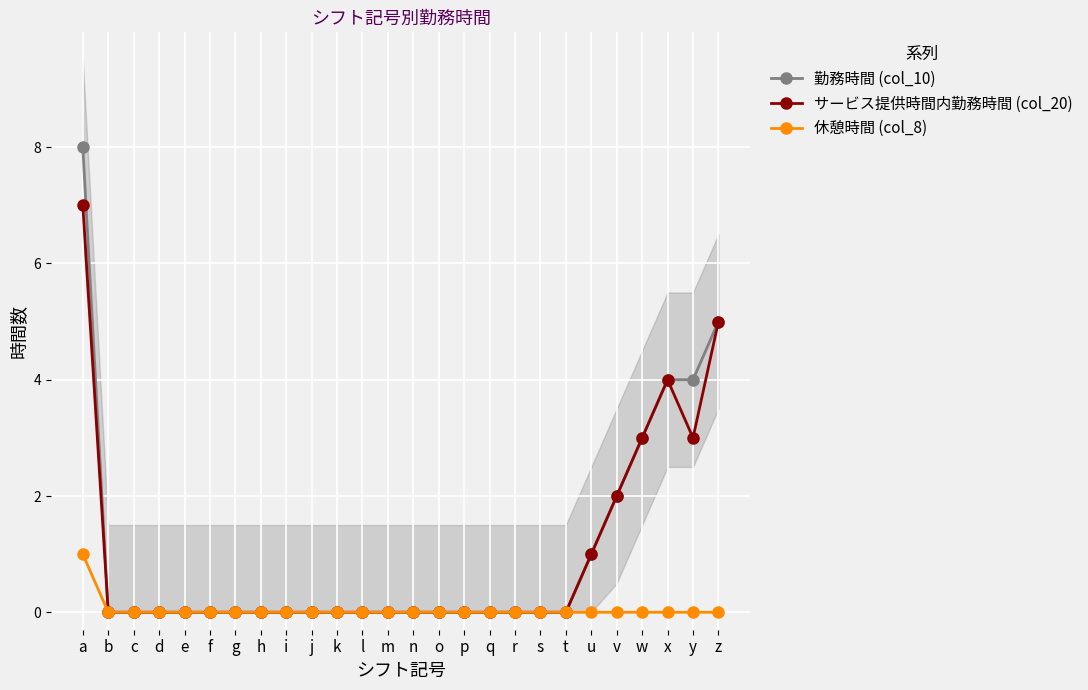

At which category is the sum across all series the highest?

a